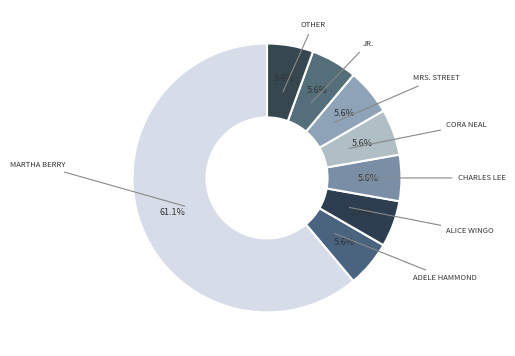

How many segments does this pie chart have?

8